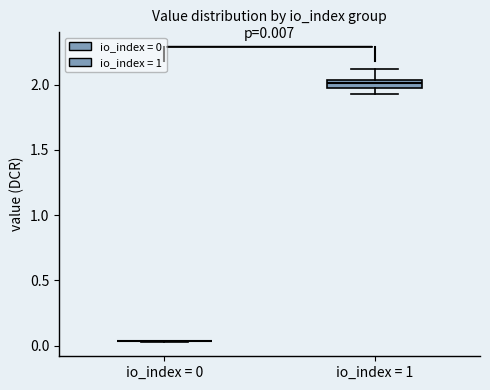

Which box is the tallest, from its lower edge to its upper edge?

io_index = 1